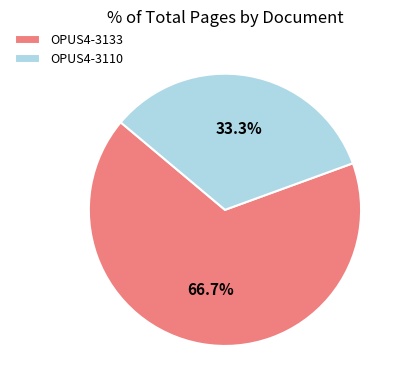

To the nearest percent, what is the difference between the largest and smallest slice percentages?

33%